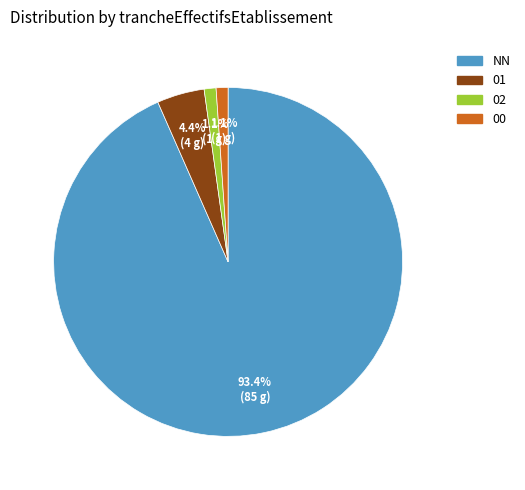

Does any single category account for the majority?

Yes